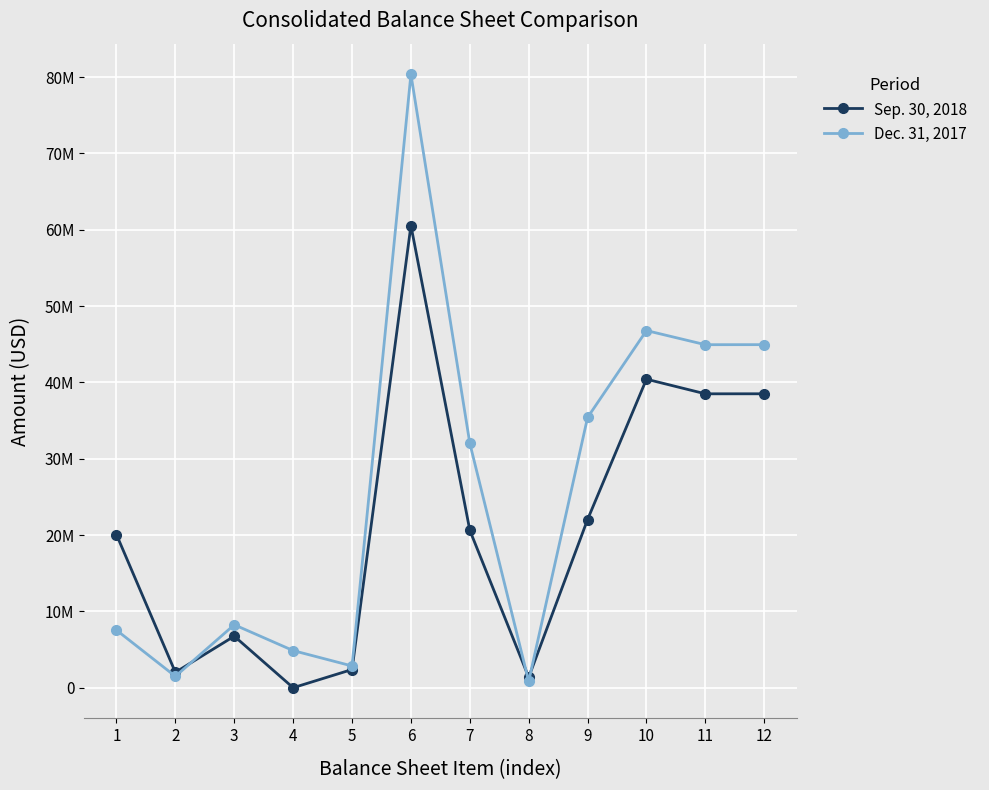

Rank the series at 7 from lowest to highest value.

Sep. 30, 2018, Dec. 31, 2017